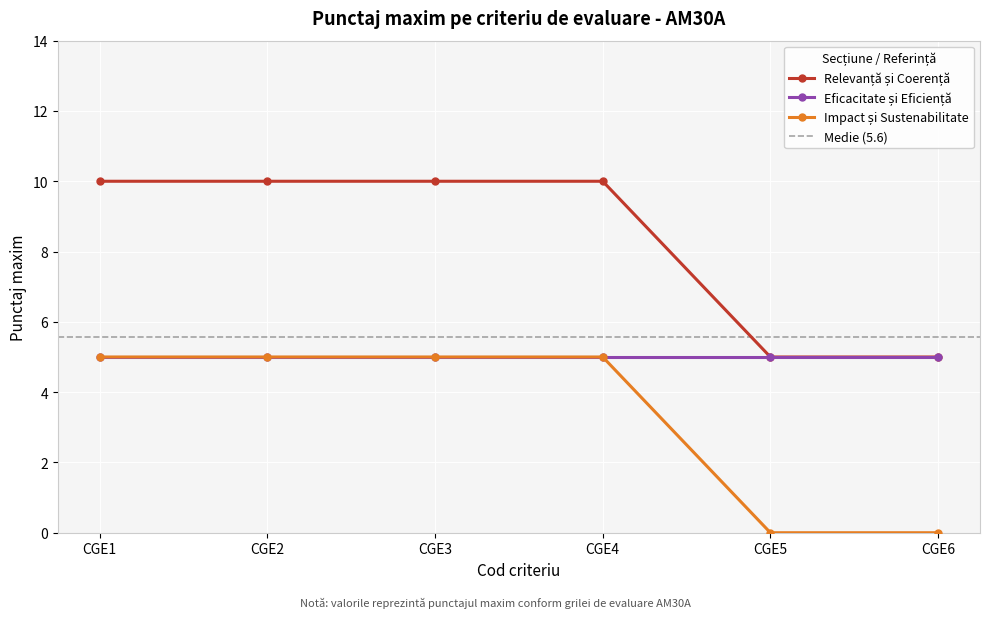

Is it true that Relevanță și Coerență equals 5 at CGE6?

True